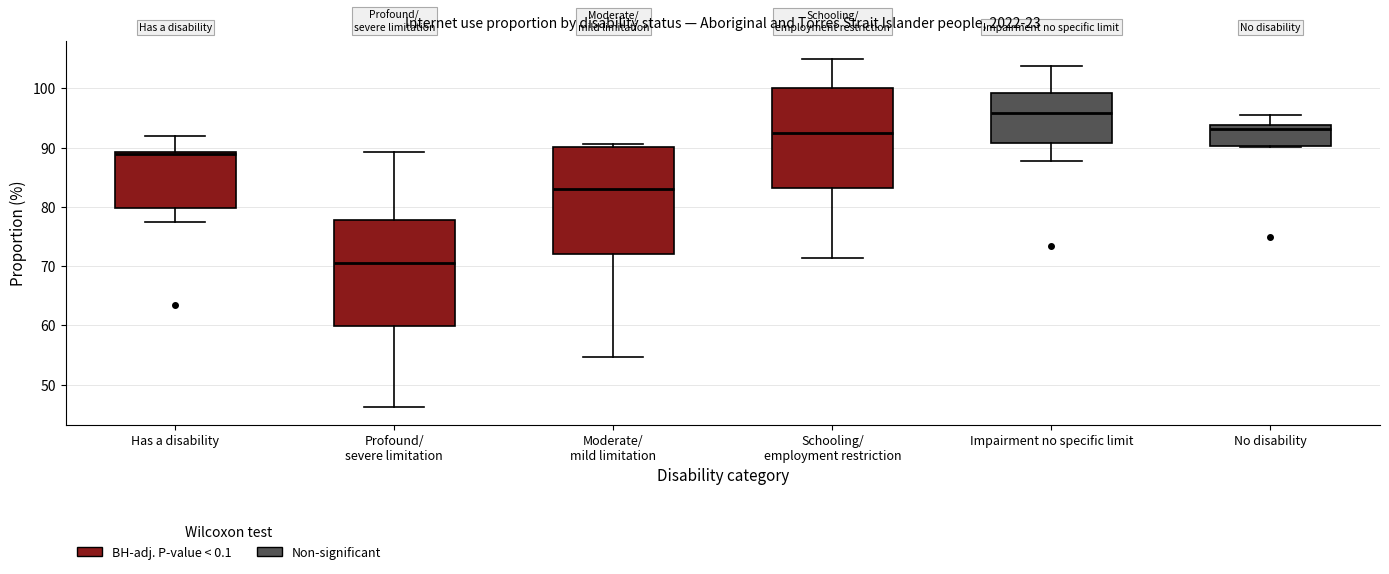

Where is the lower edge of the box for Has a disability on the y-axis? The values are not printed on the chart, so give them approximately, as read against the axis.

80